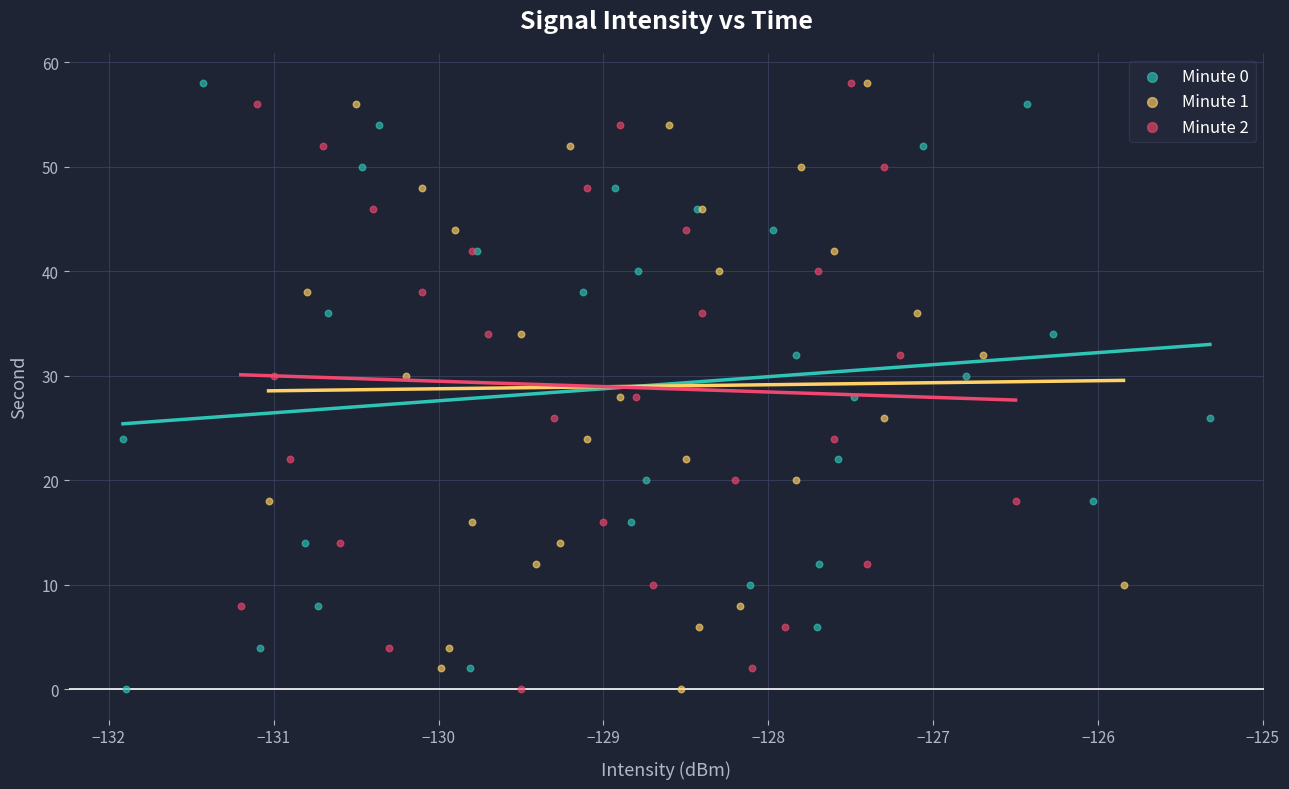

What are all the series names shown in the legend?

Minute 0, Minute 1, Minute 2